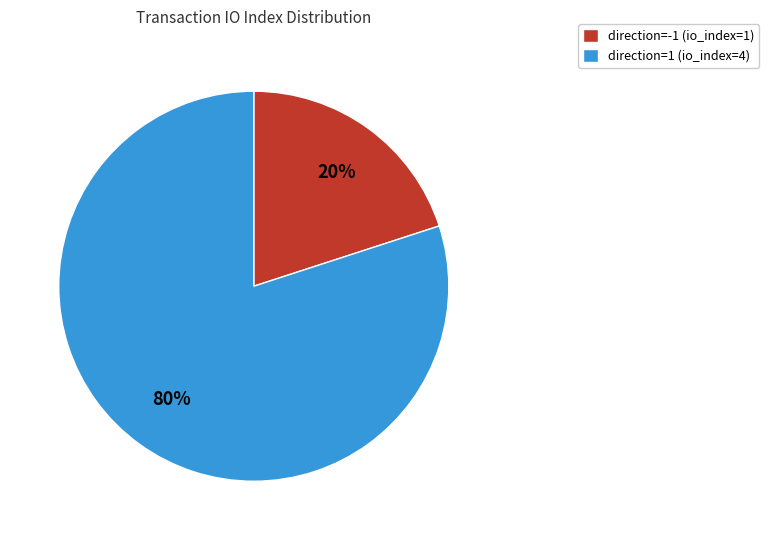

Rank the categories by value from highest to lowest.

direction=1 (io_index=4), direction=-1 (io_index=1)